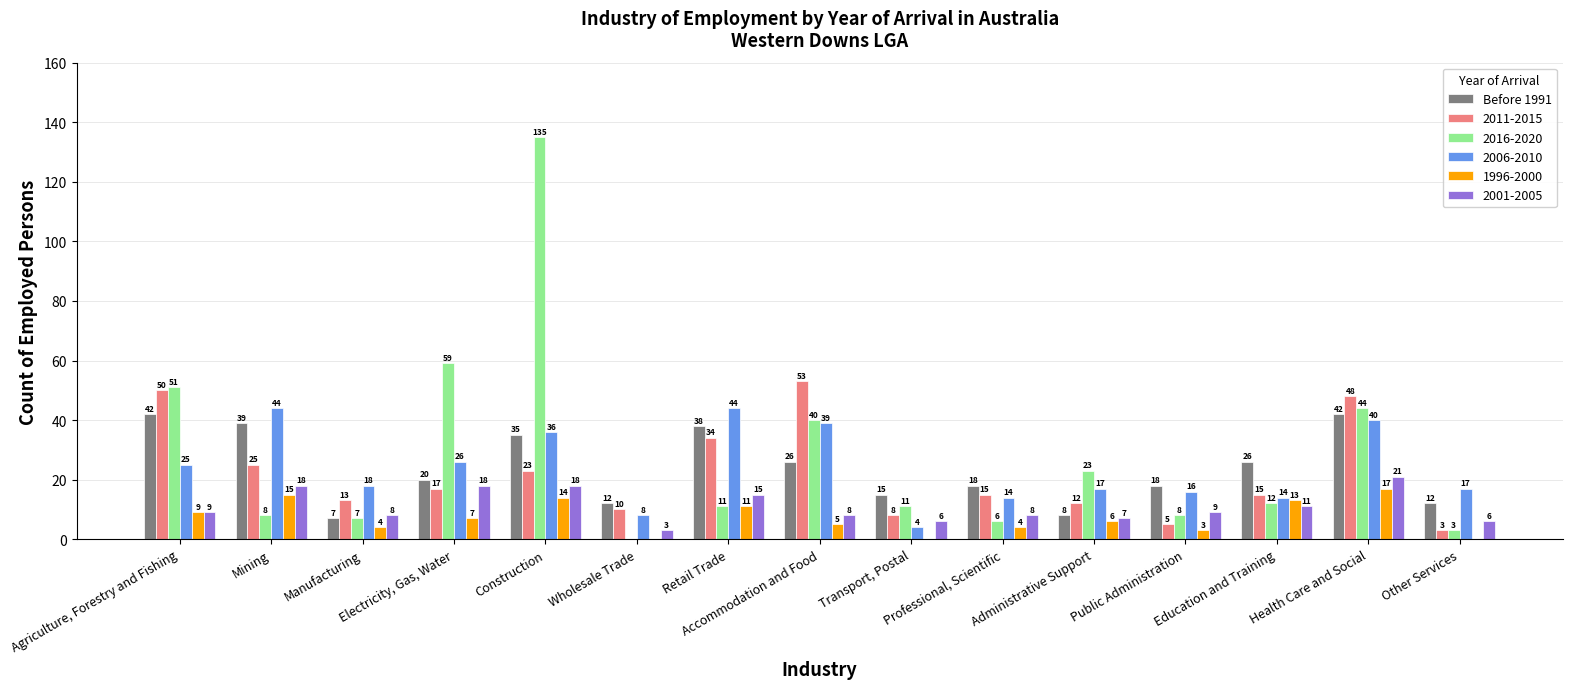

What is the highest value of the Before 1991 series?

42